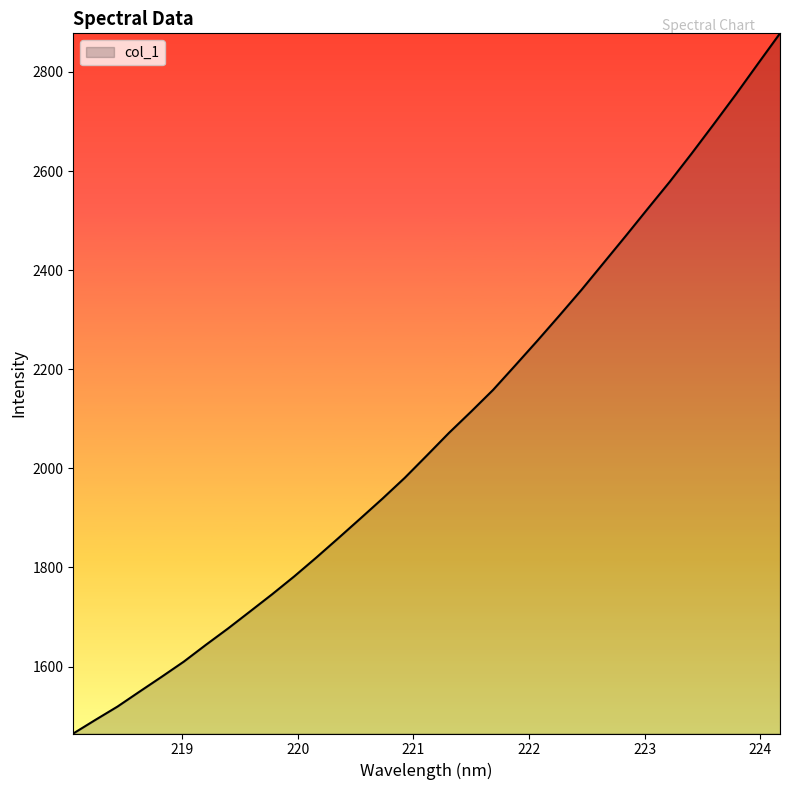

How many distinct data groups are displayed?

1